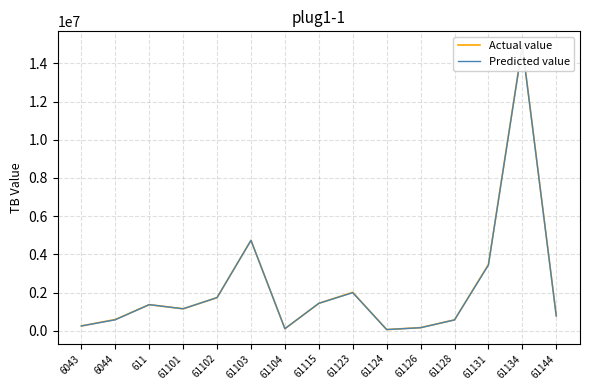

Which series changed the most between 61102 and 61103?

Actual value